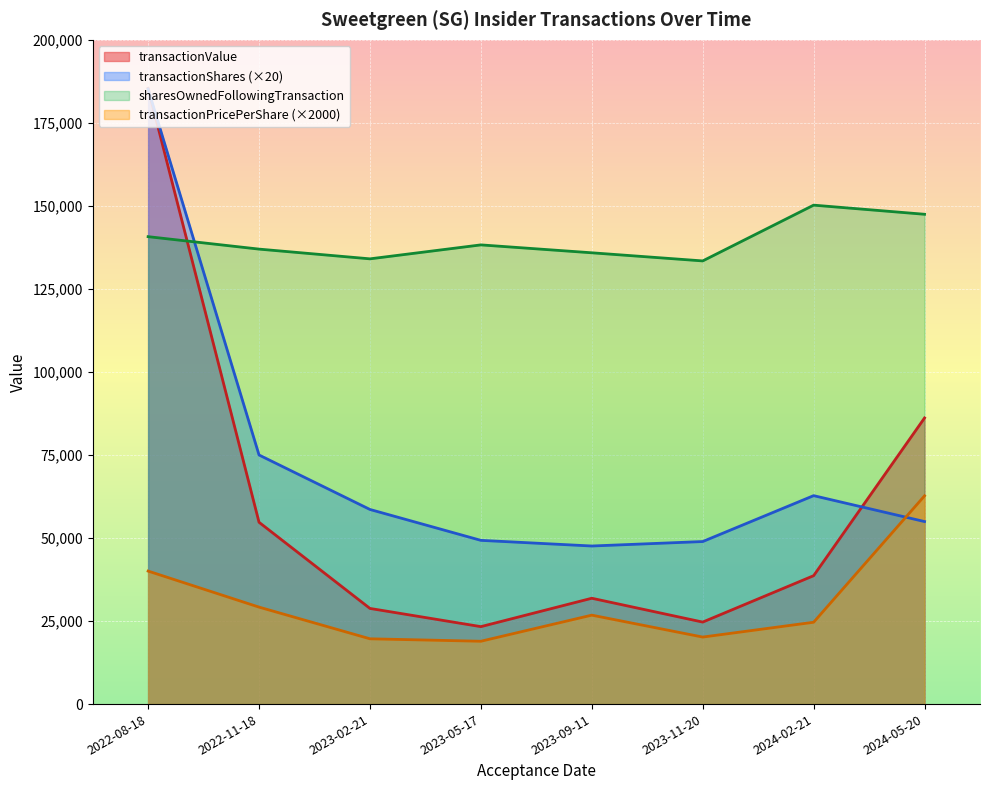

Does the chart display data point markers on the line(s)?

No